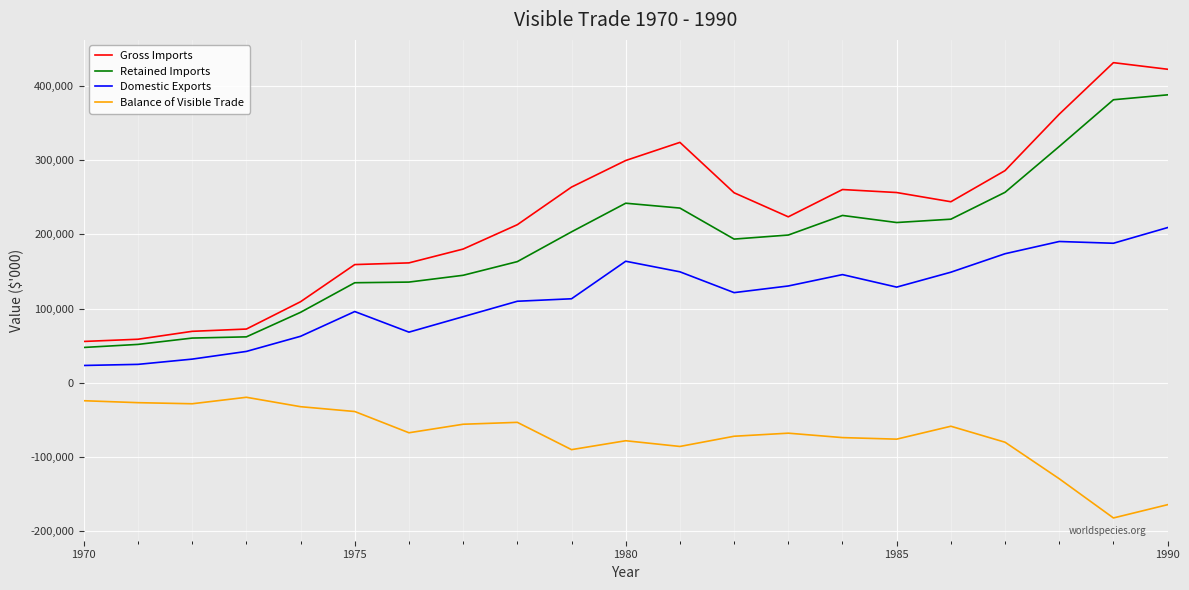

How many values in the Gross Imports series are below 243925?

10